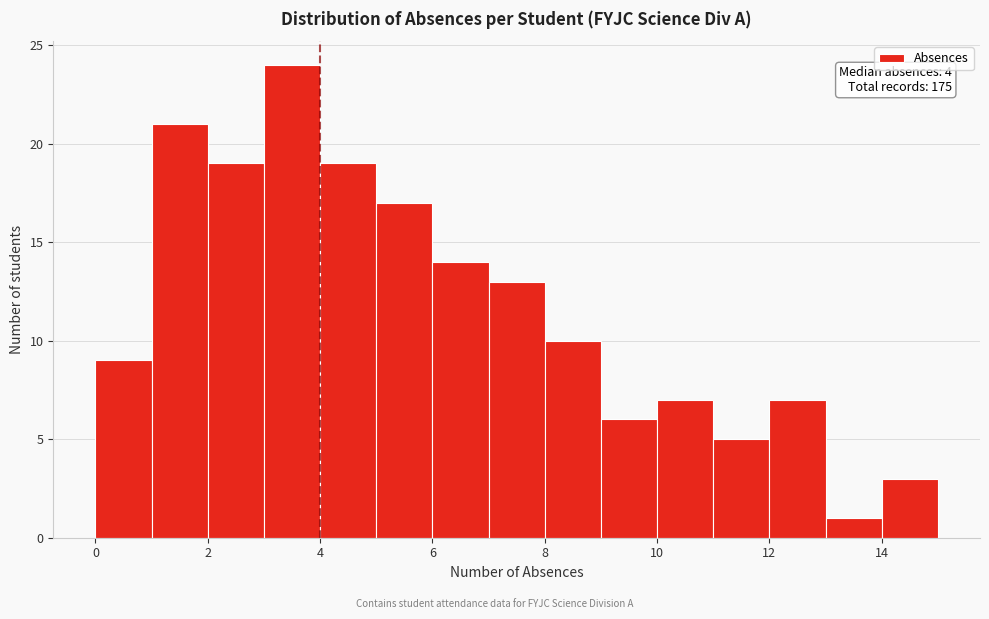

Which range on the x-axis has the tallest bar?

3 to 4